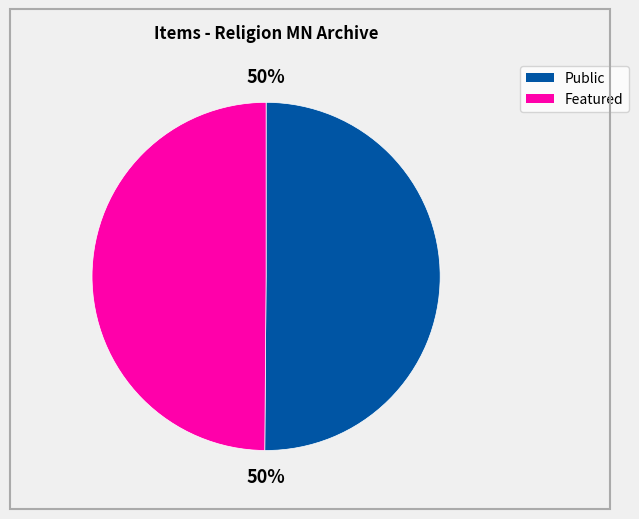

To the nearest percent, what is the average slice percentage?

50%